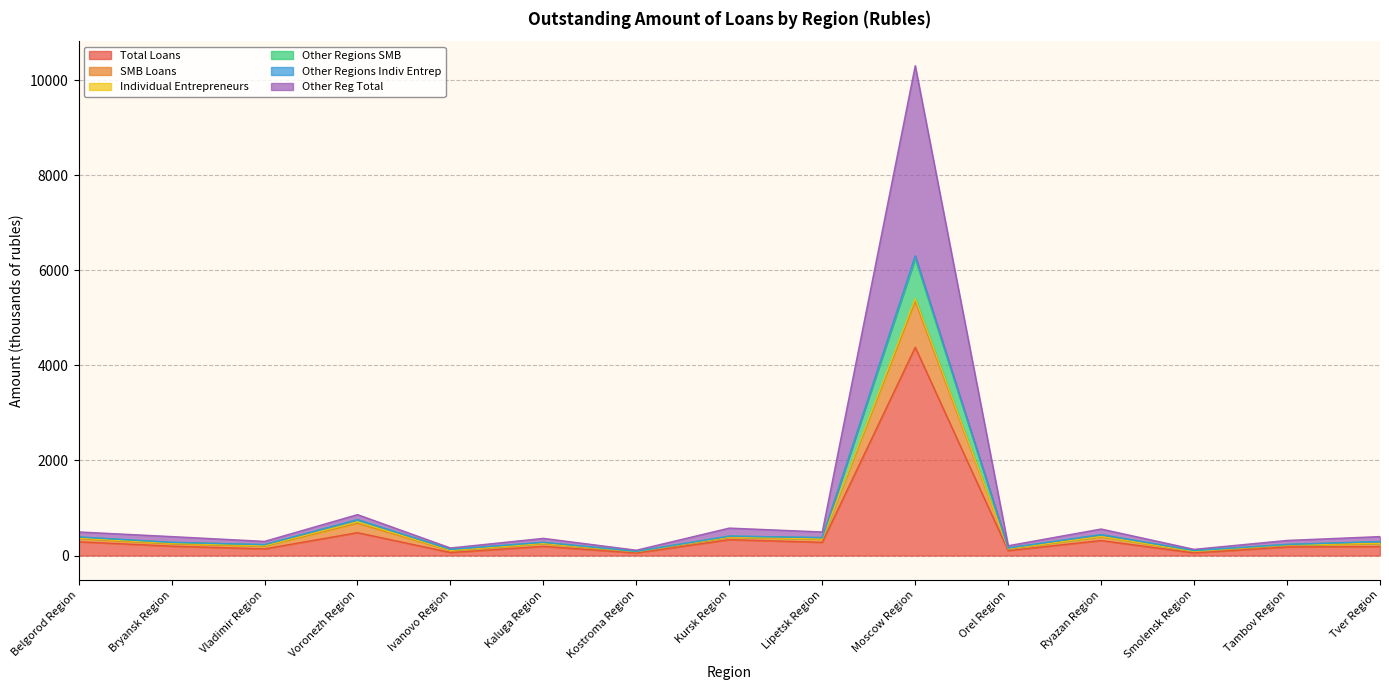

Read the SMB Loans value at Kostroma Region.

82.9